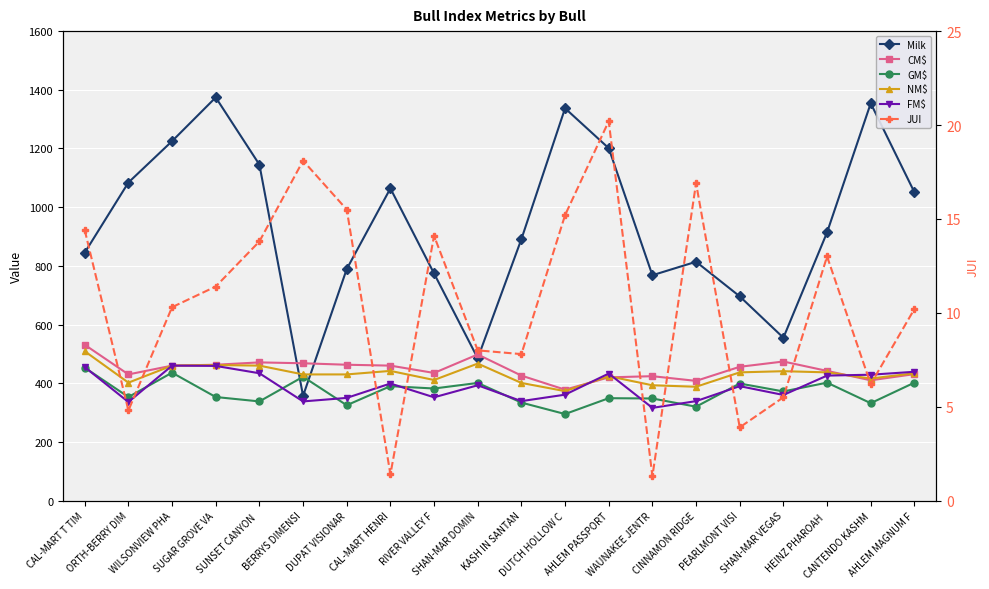

Where does the JUI series first go above 11?

CAL-MART T TIM